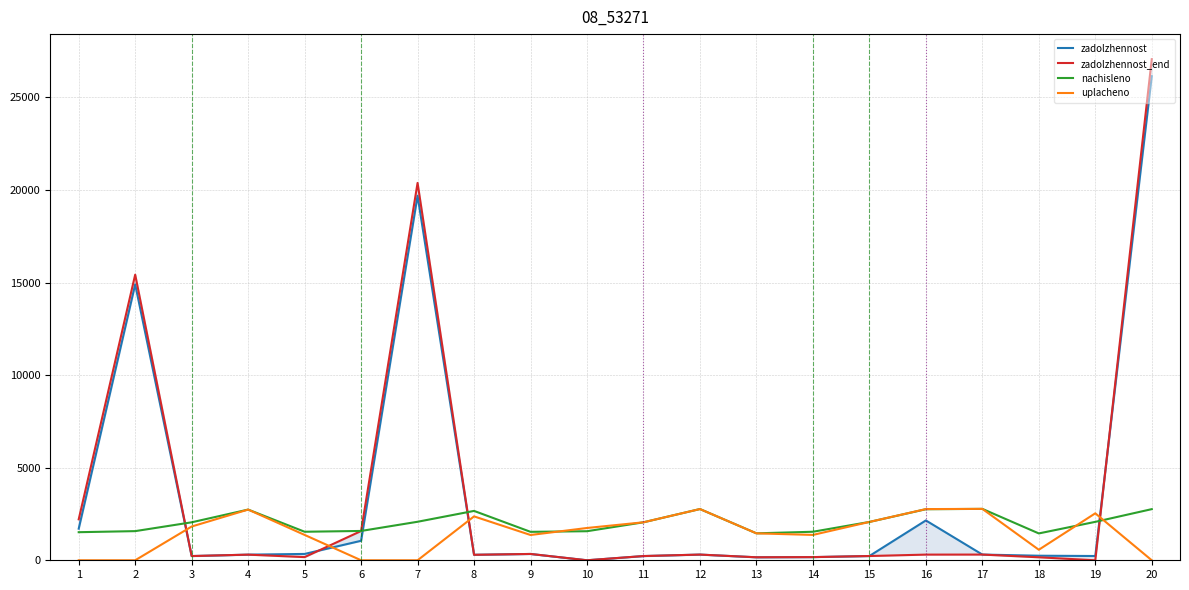

How many values in zadolzhennost are above zero?

19